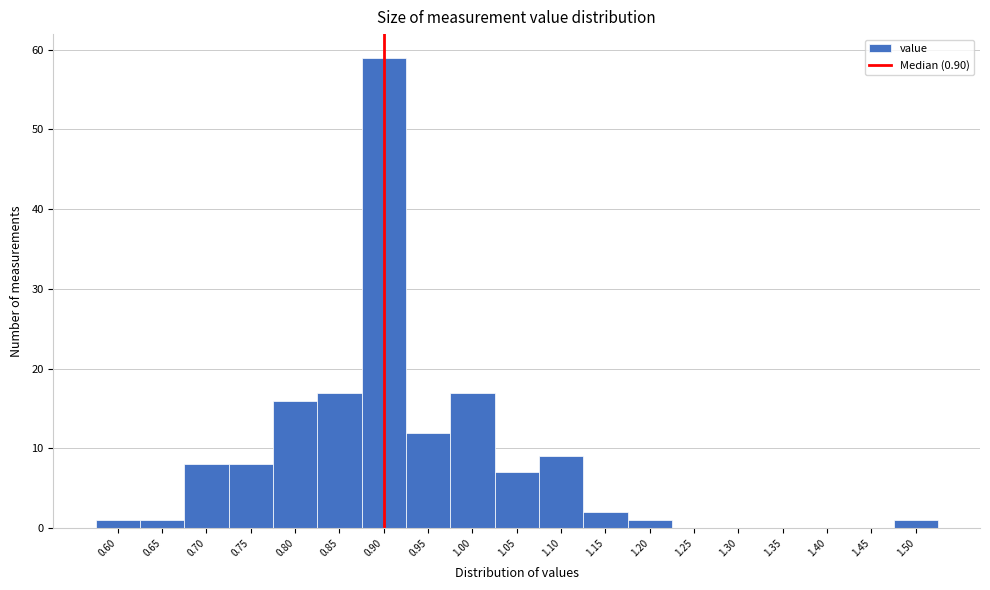

Over which range of the x-axis is the bar tallest?

0.875 to 0.925